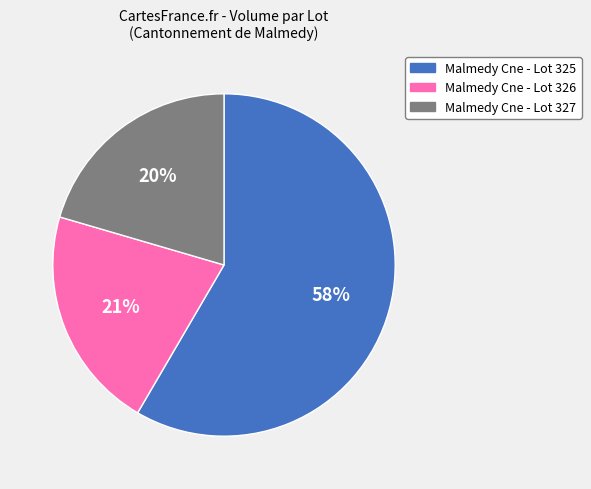

Count the number of slices in the pie.

3